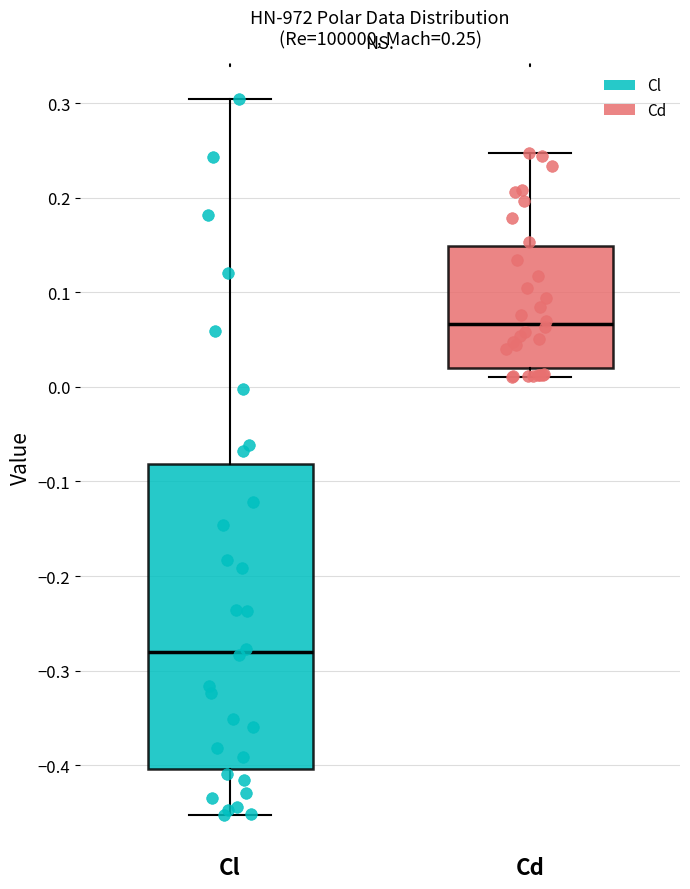

Comparing the boxes themselves (not the whiskers), which one is the tallest?

Cl